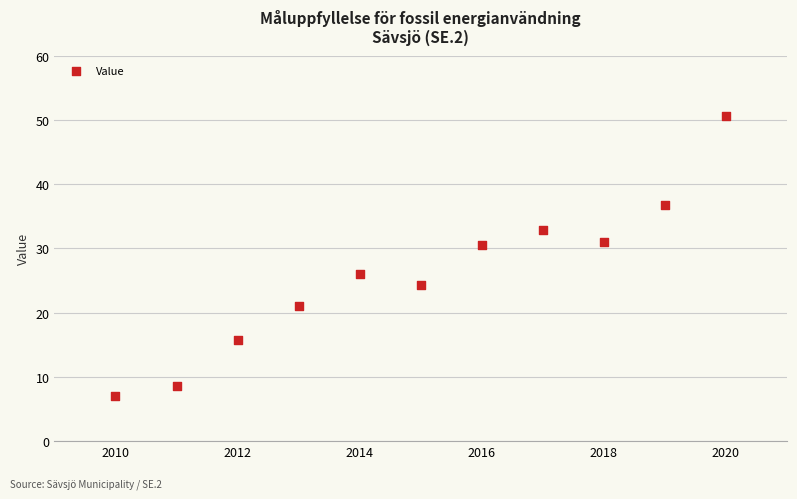

What is the range of X values (max minus min)?

10.0